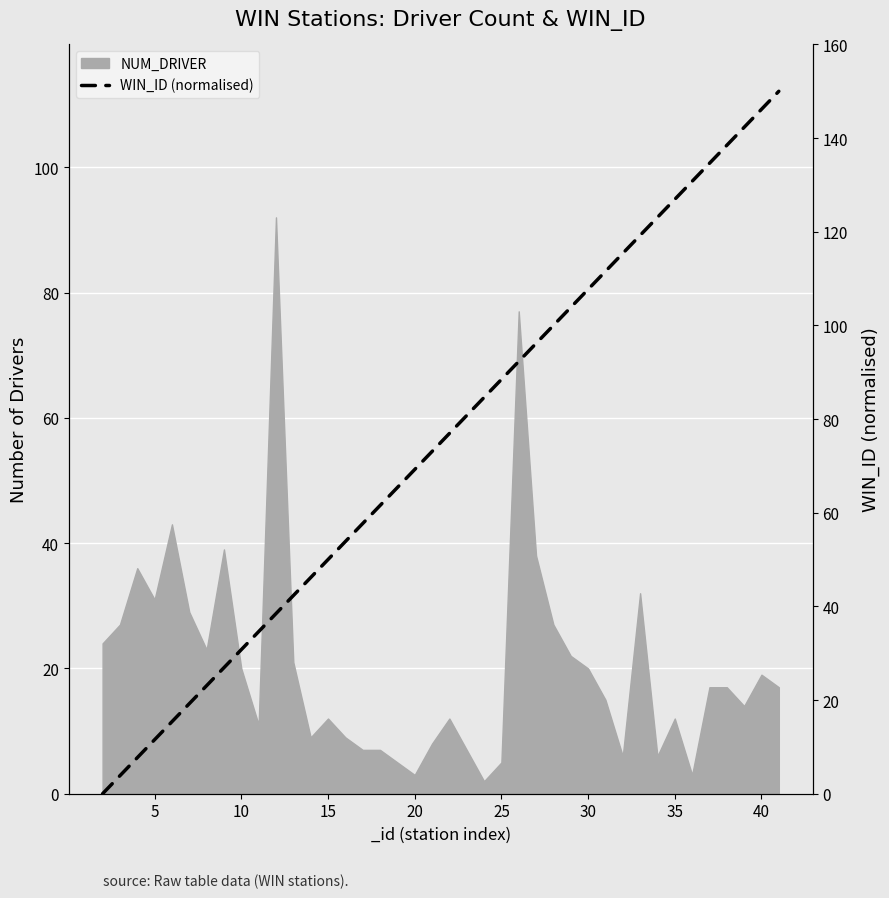

True or false: the data has more than 0 interior local peaks.

False